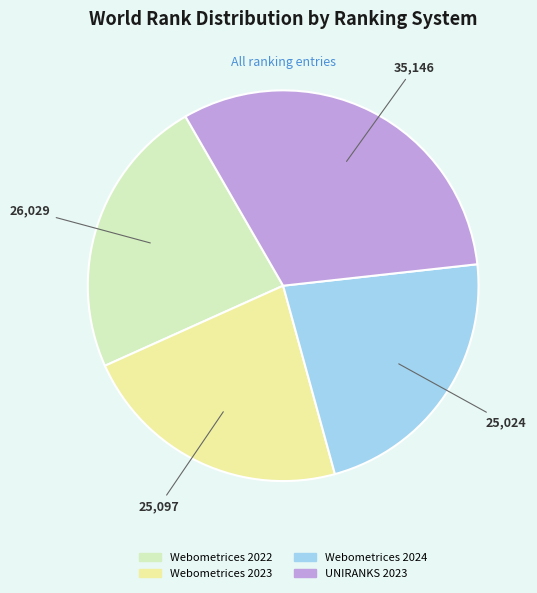

Between UNIRANKS 2023 and Webometrices 2024, which is larger?

UNIRANKS 2023